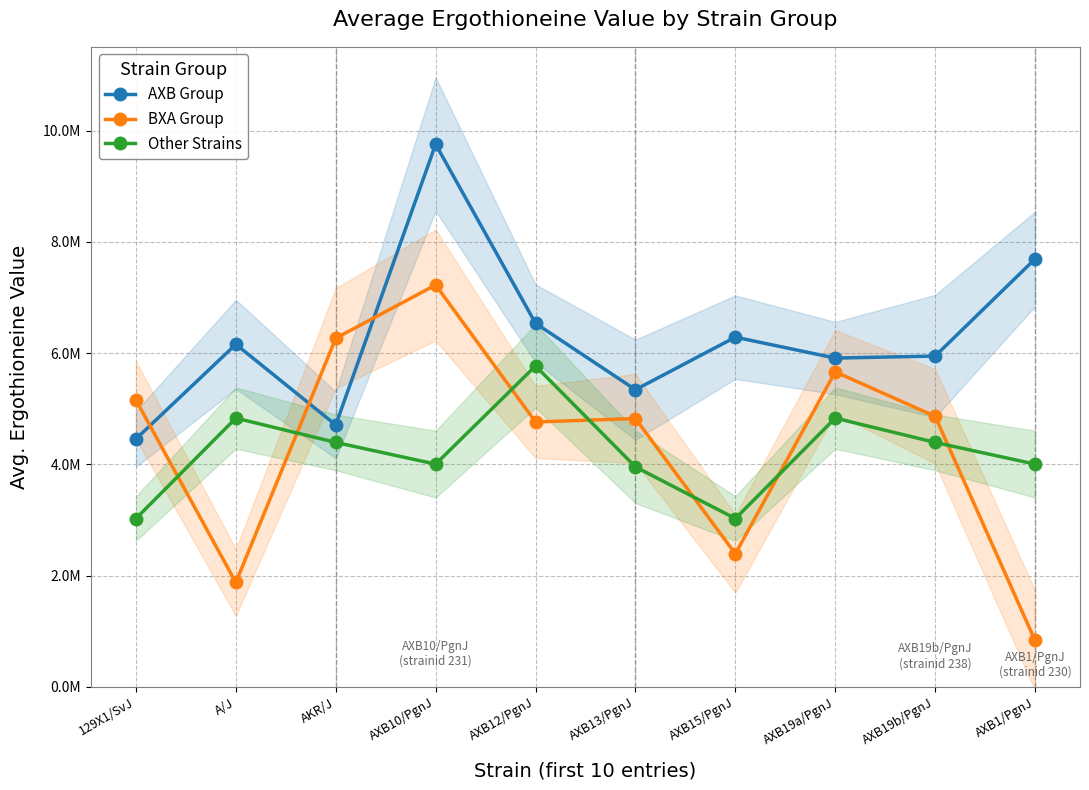

Which series has the largest total across all categories?

AXB Group